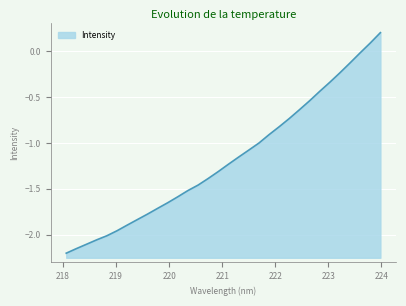

What is the sum of the values at 219.9712 and 222.263?

-2.4